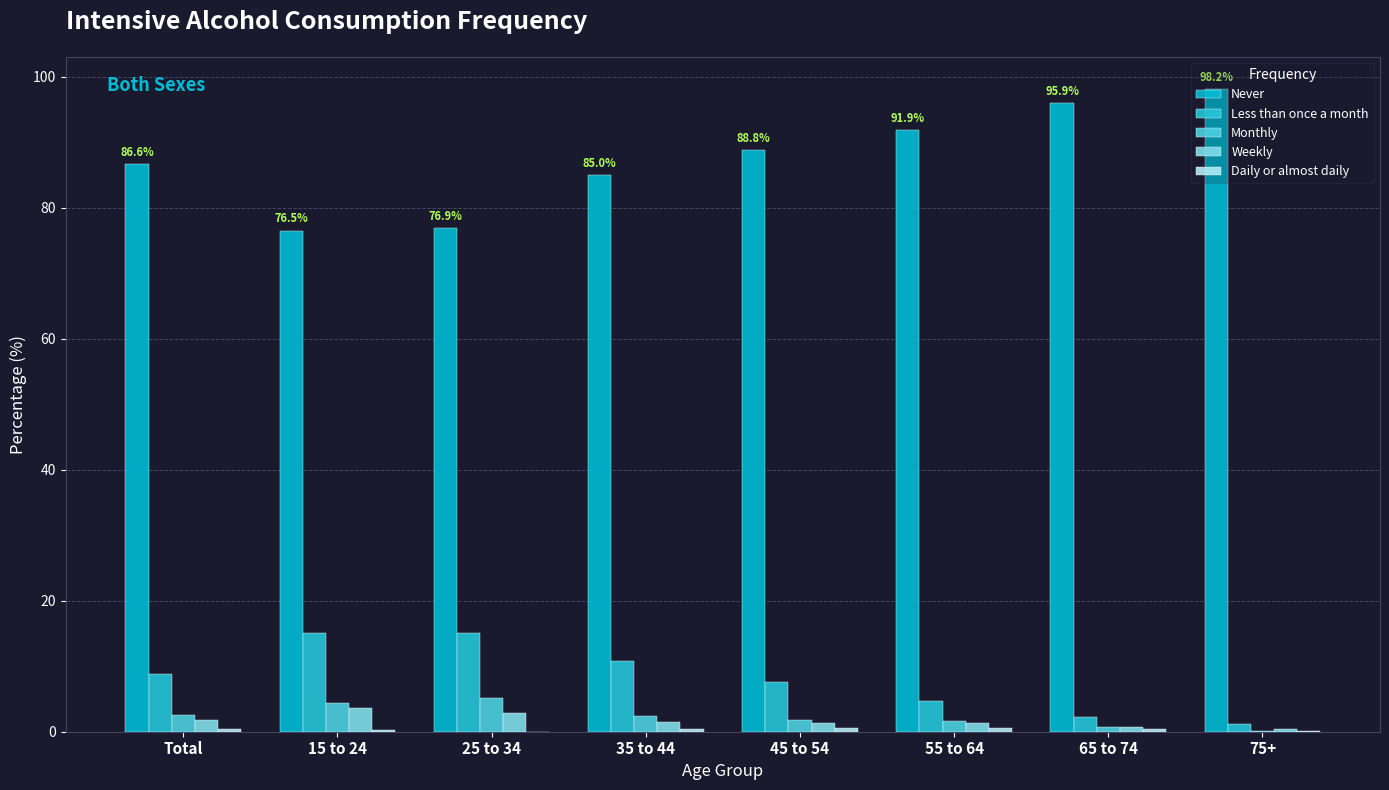

What is the label of the 1st bar from the left?

Total